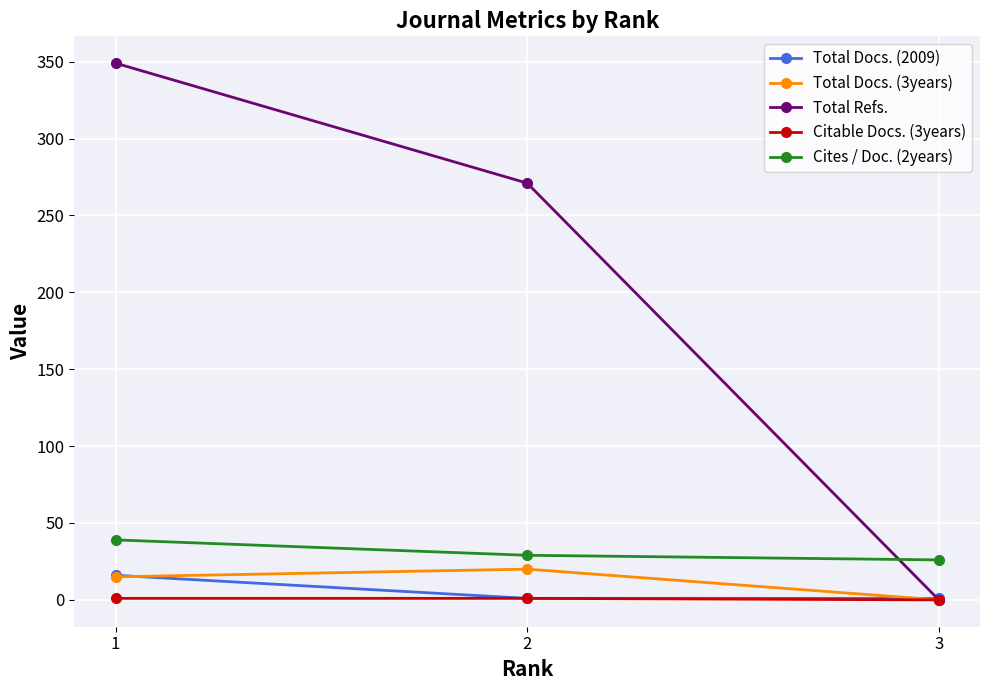

What is the maximum value shown in the chart?

349